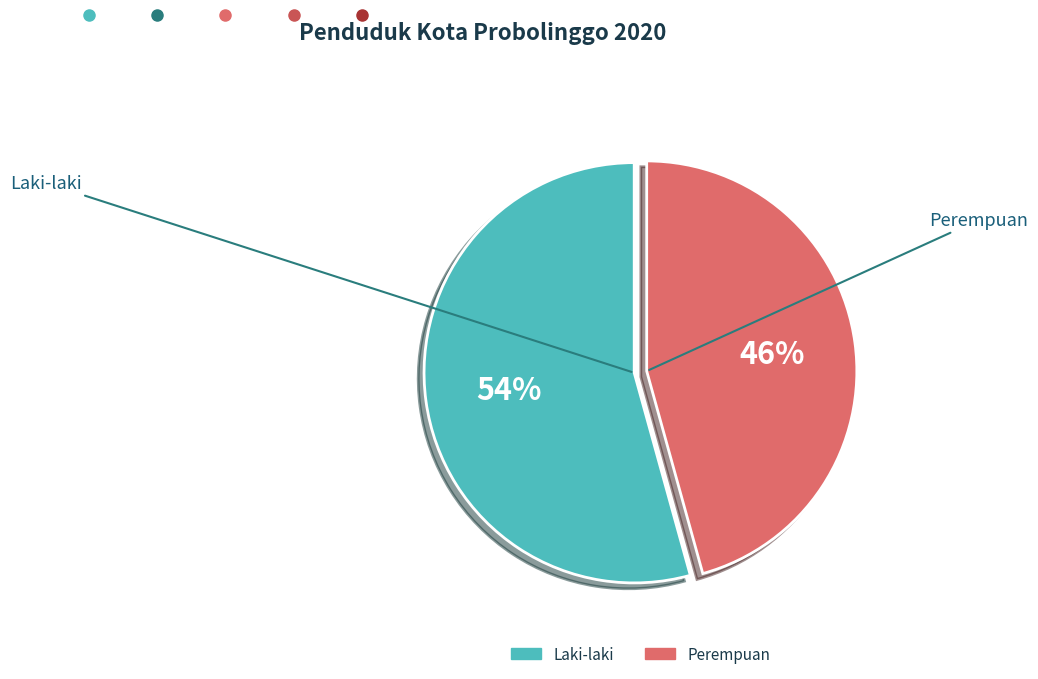

Is Laki-laki the majority of the pie?

Yes